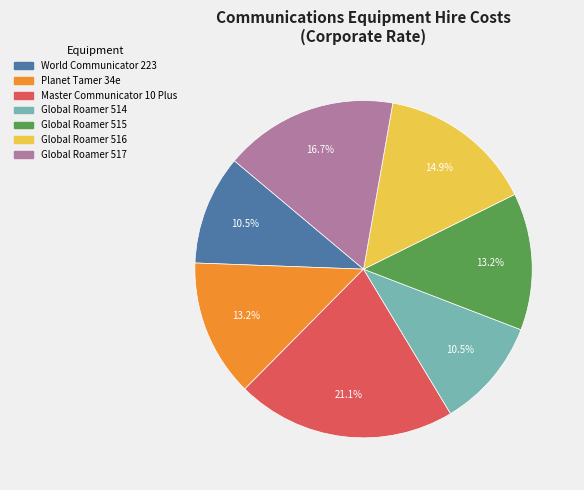

Combined, do Master Communicator 10 Plus and Global Roamer 516 account for over 50%?

No